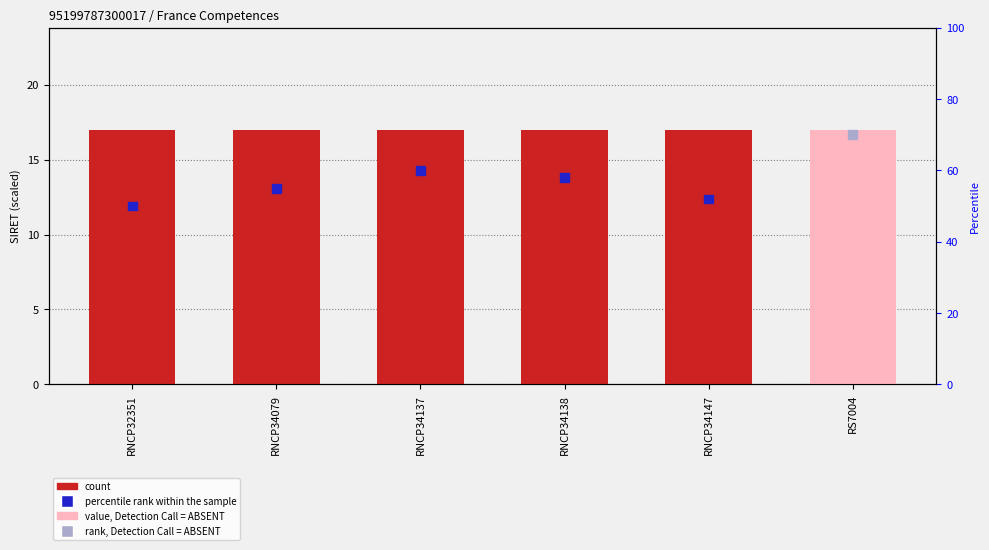

At how many categories does at least one series exceed 17?

6